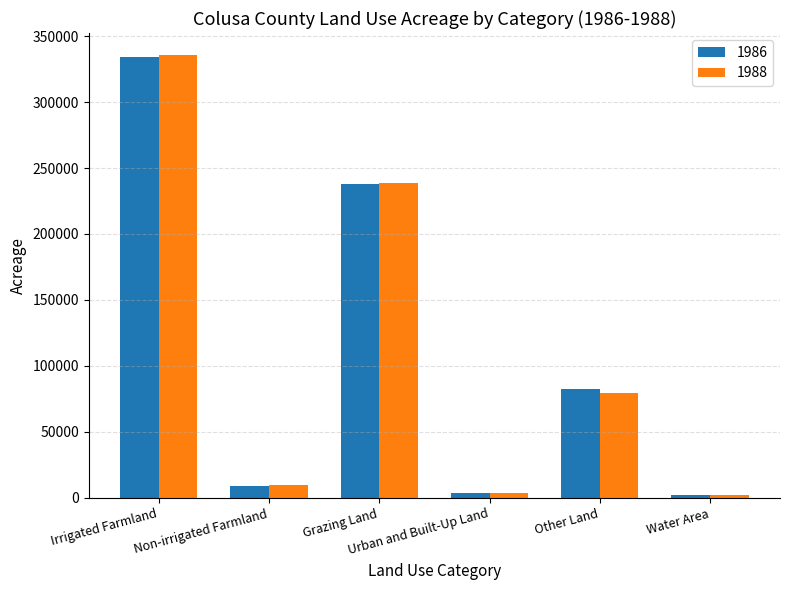

What is the value of the 1986 bar at the 2nd from the left?

8608